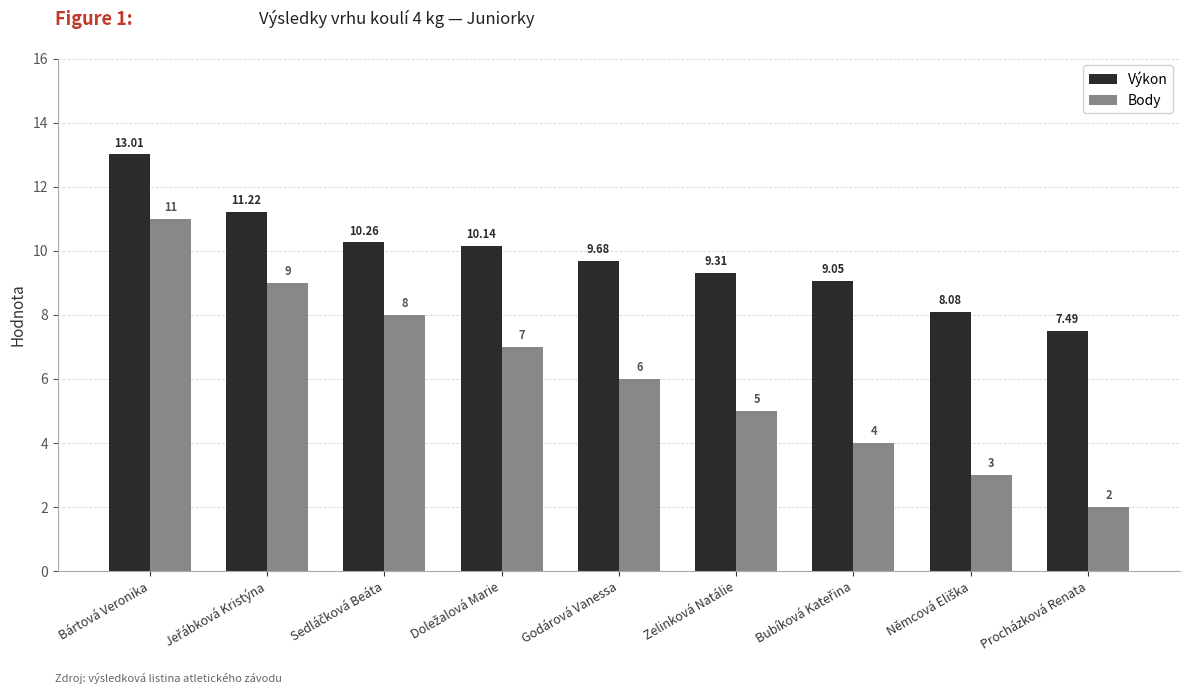

What are all the series names shown in the legend?

Výkon, Body